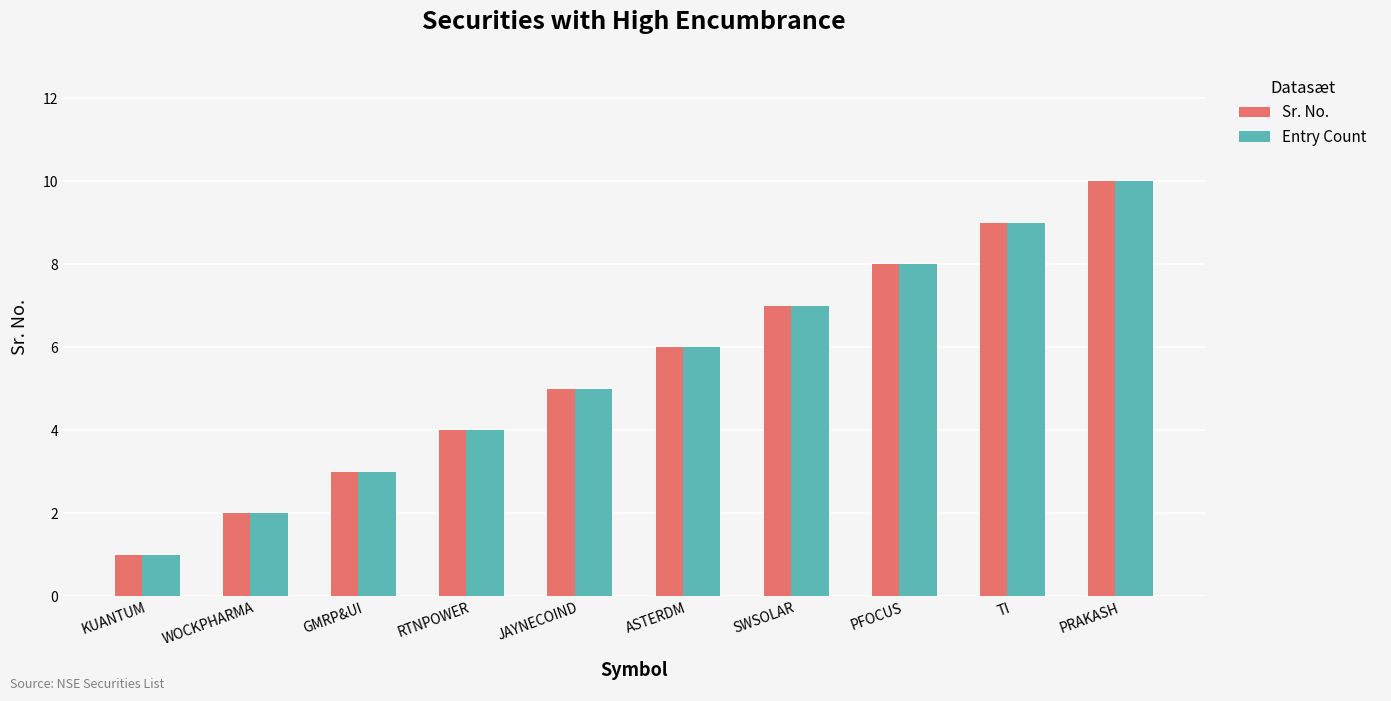

How many bars are there in total?

20